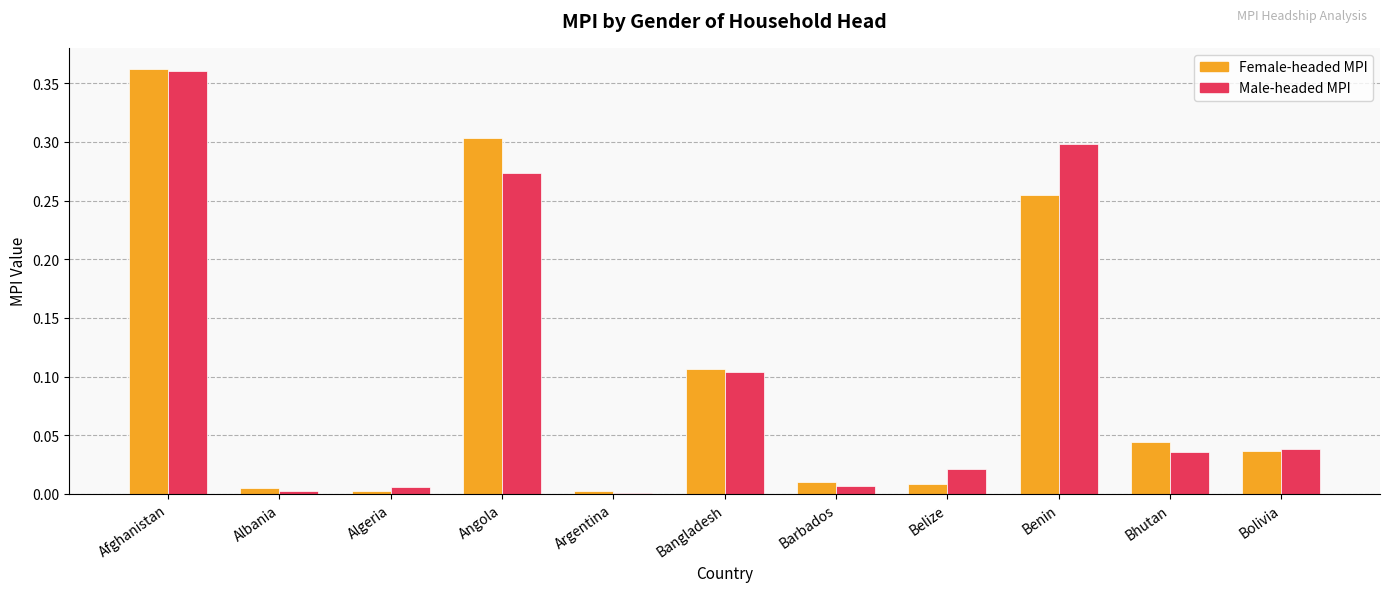

What is the sum of all Male-headed MPI values?

1.1